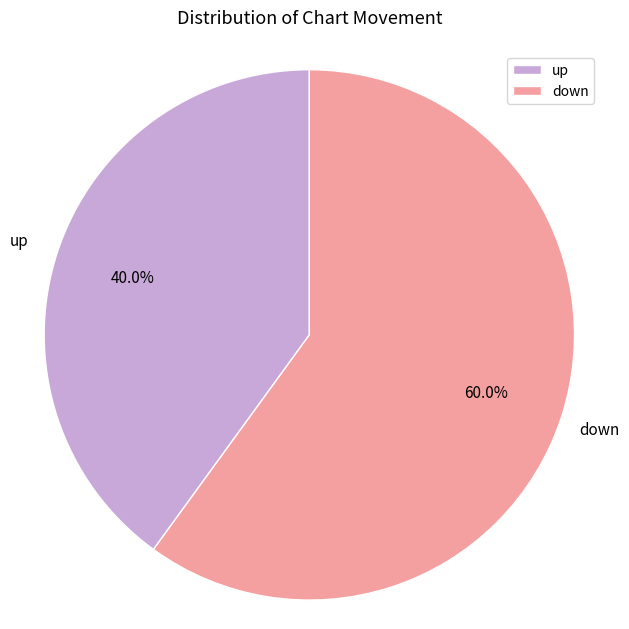

To the nearest percent, what is the average slice percentage?

50%